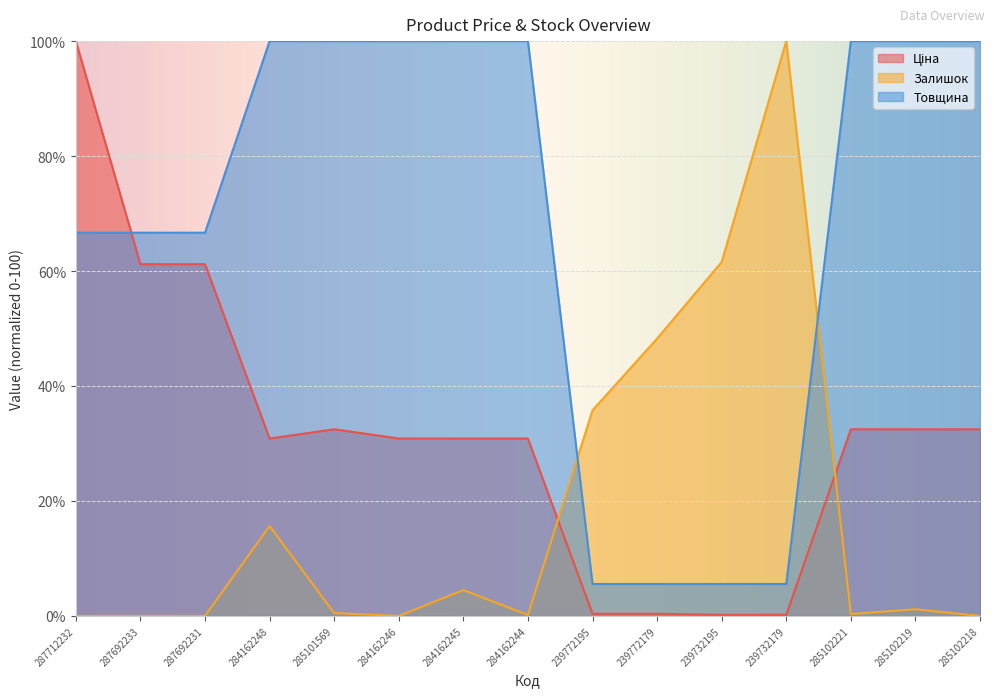

What is the sum of all Ціна values?

476.8